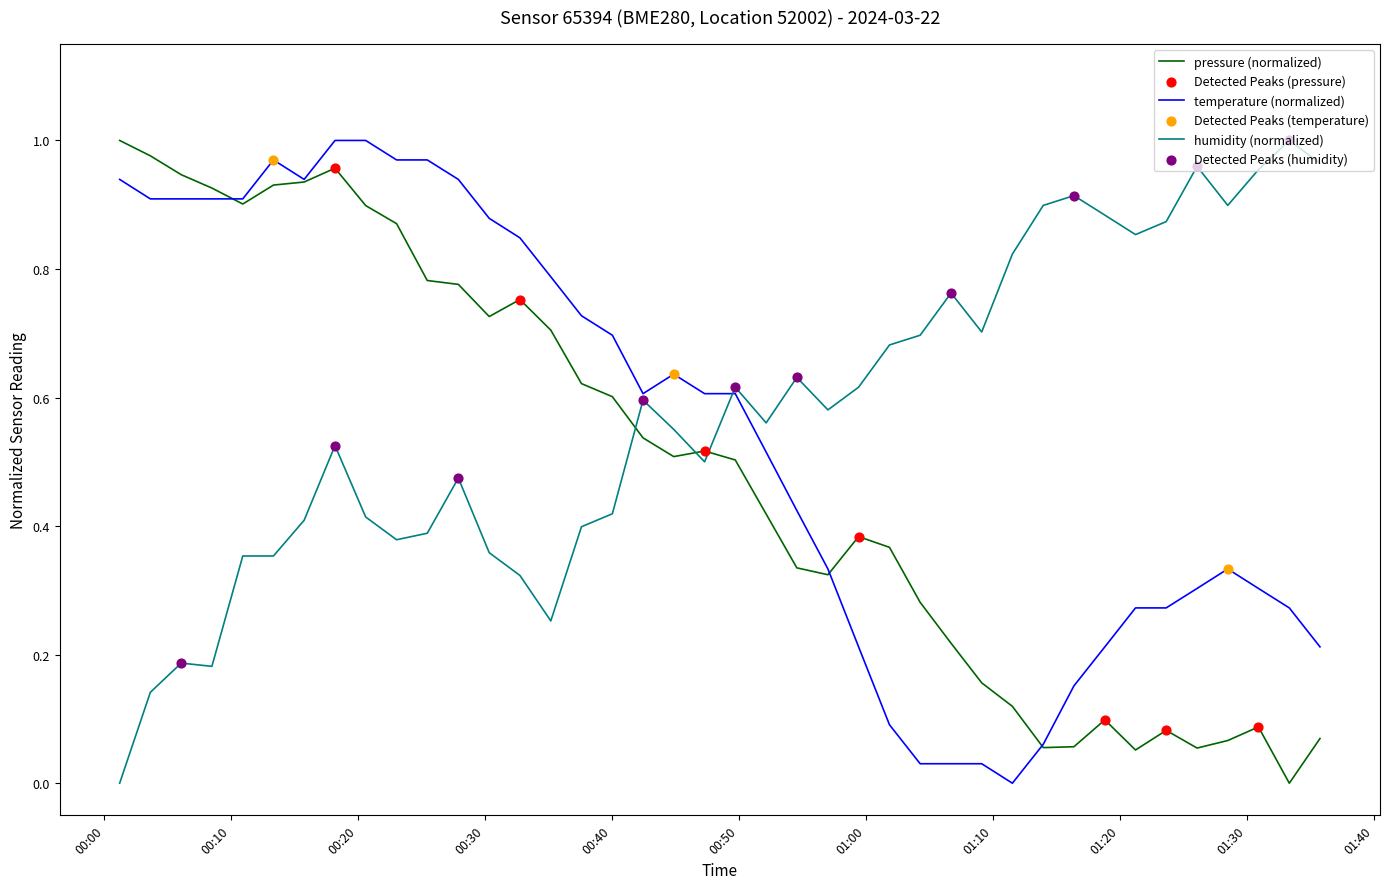

Which series has the largest total across all categories?

humidity (normalized)